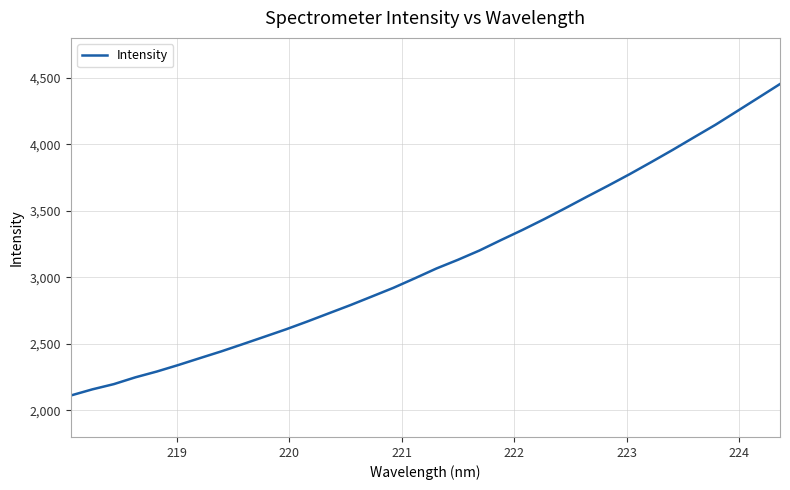

What is the maximum value shown in the chart?

4453.2